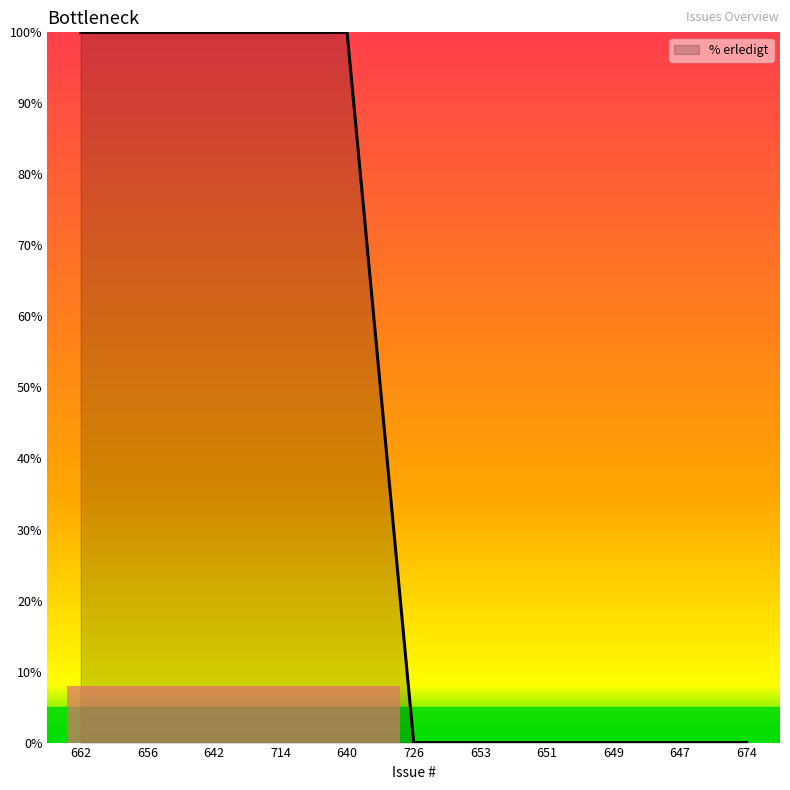

Reading left to right, what are all the values shown in this chart?

100	100	100	100	100	0	0	0	0	0	0